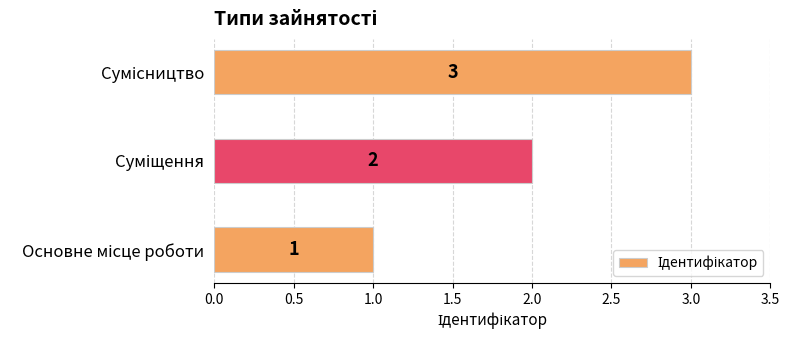

What is the sum of all values?

6